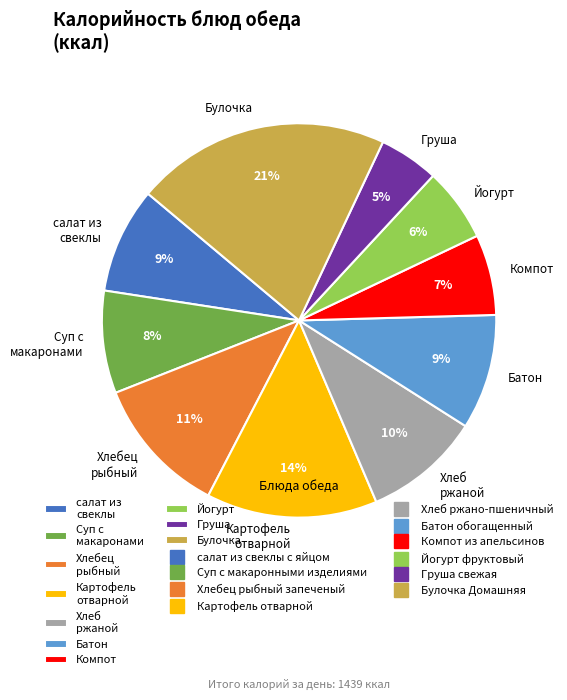

What is the smallest slice in the pie chart?

Груша